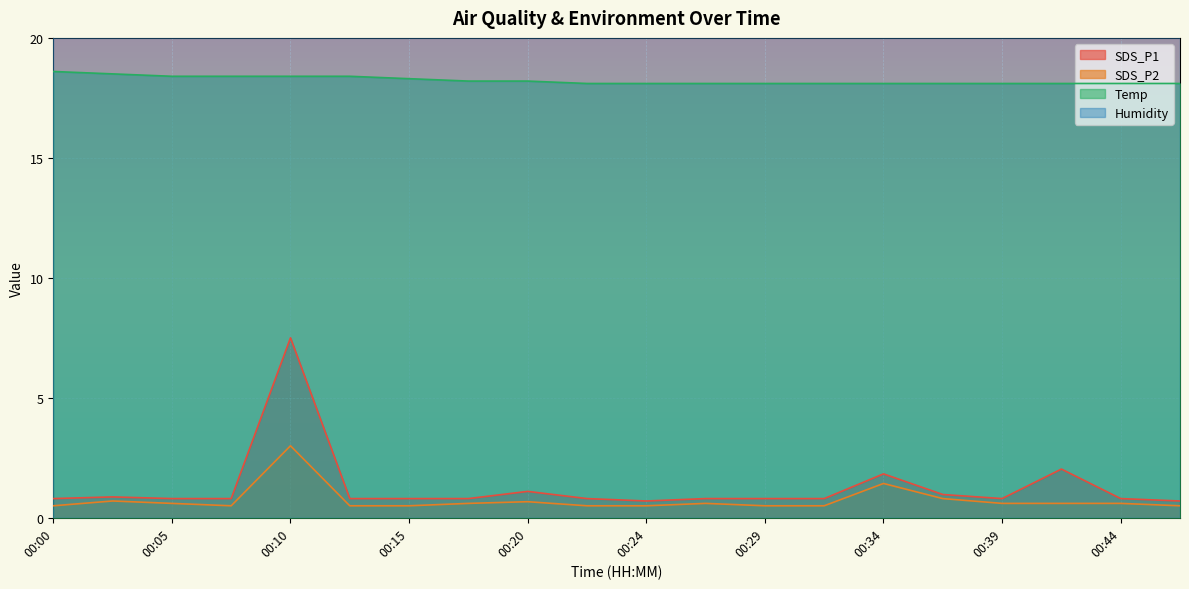

What is the difference between the SDS_P2 values at 00:37 and 00:17?

0.2